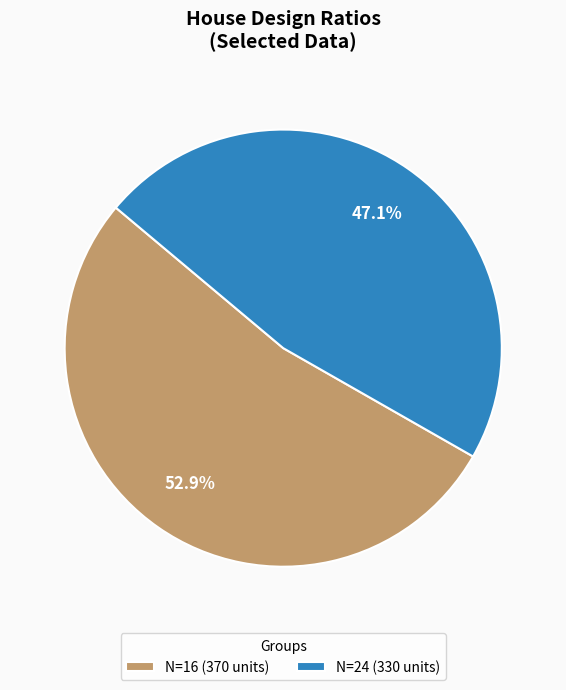

To the nearest percent, what is the difference between the largest and smallest slice percentages?

6%